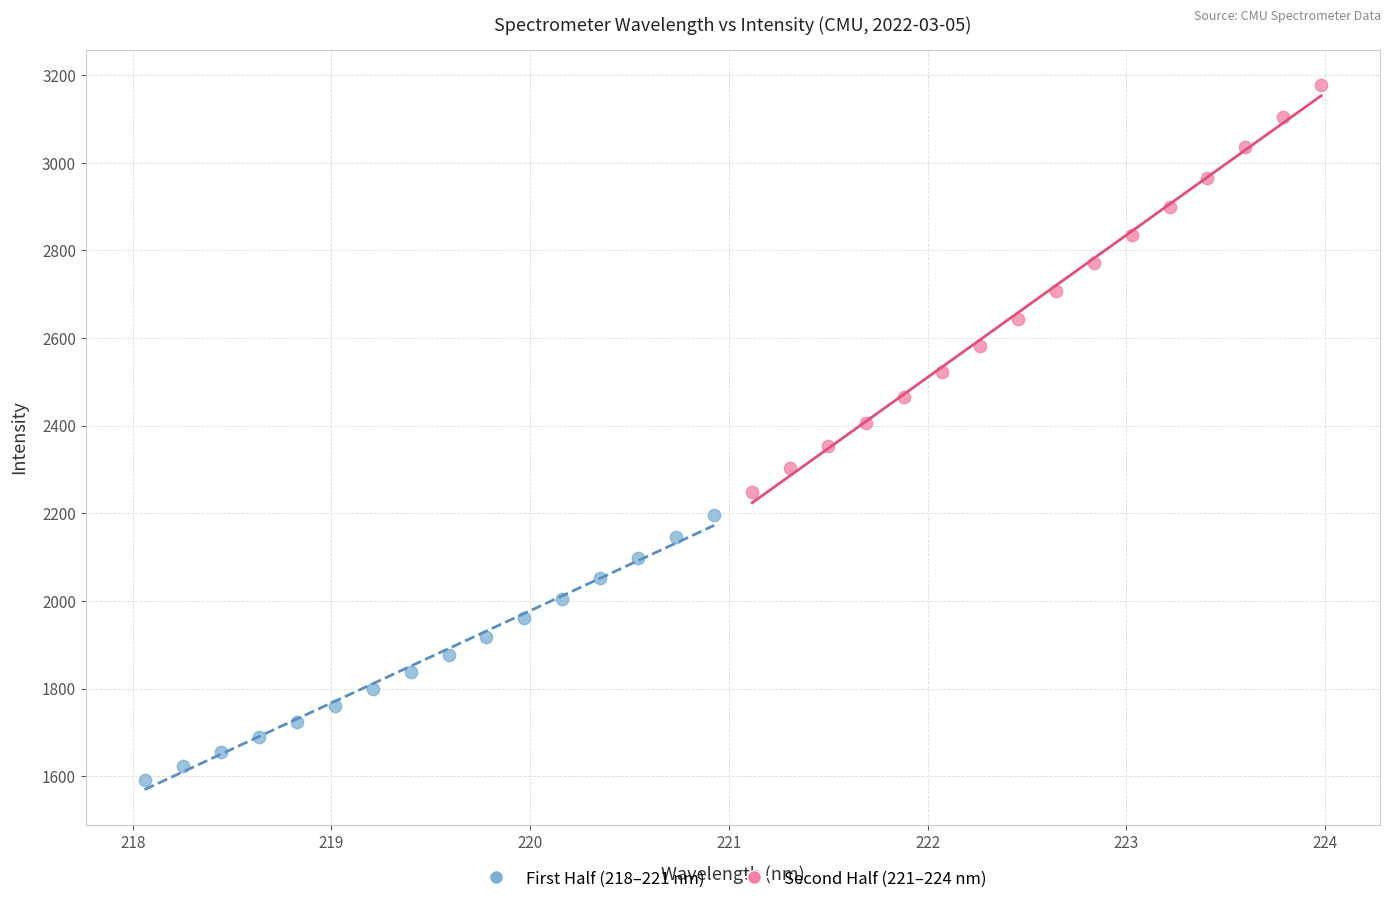

Which series has the widest spread of Y values?

Second Half (221–224 nm)